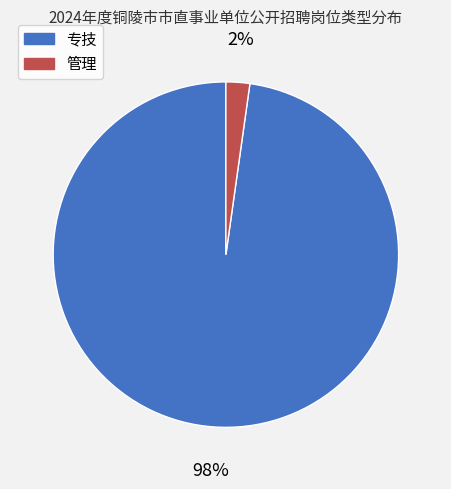

Is the sum of 专技 and 管理 greater than half?

Yes